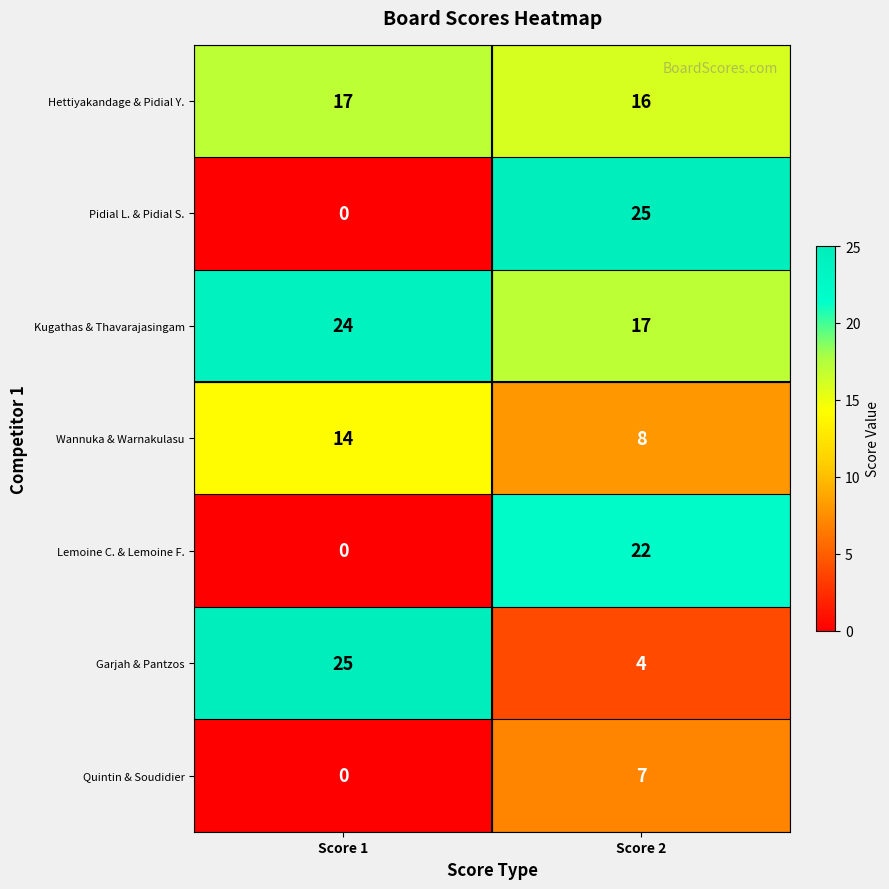

The Wannuka & Warnakulasu series shows 5 at Score 1. True or false?

False